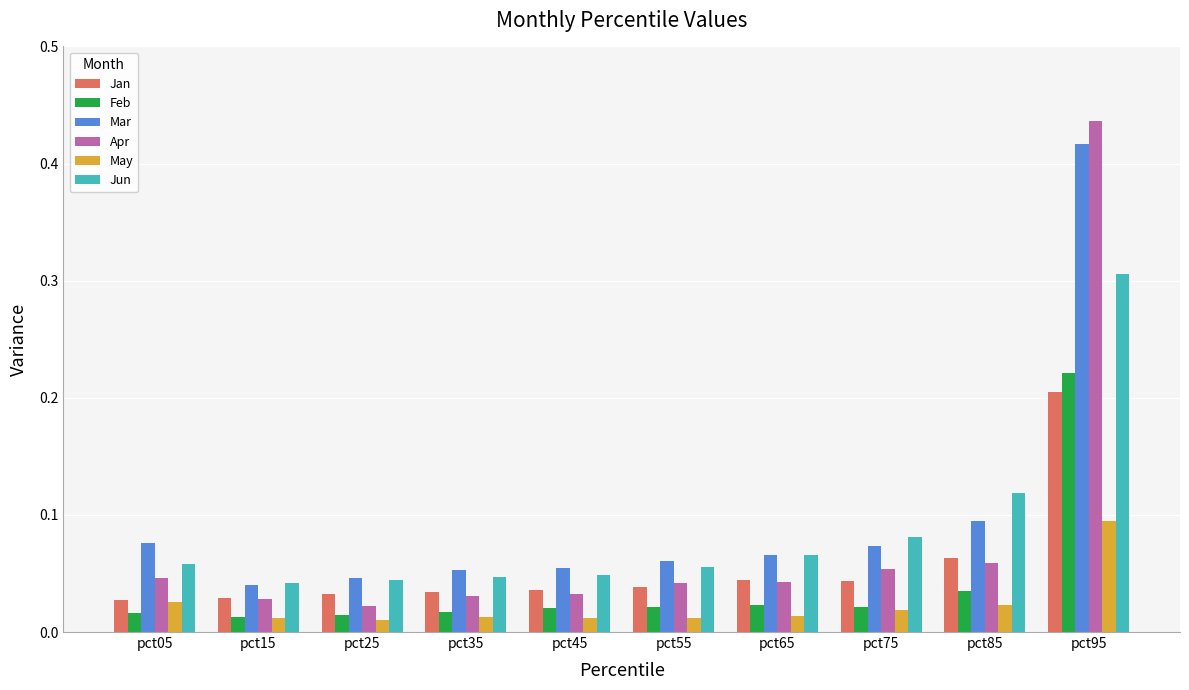

Rank the series by their maximum value, from highest to lowest.

Apr, Mar, Jun, Feb, Jan, May